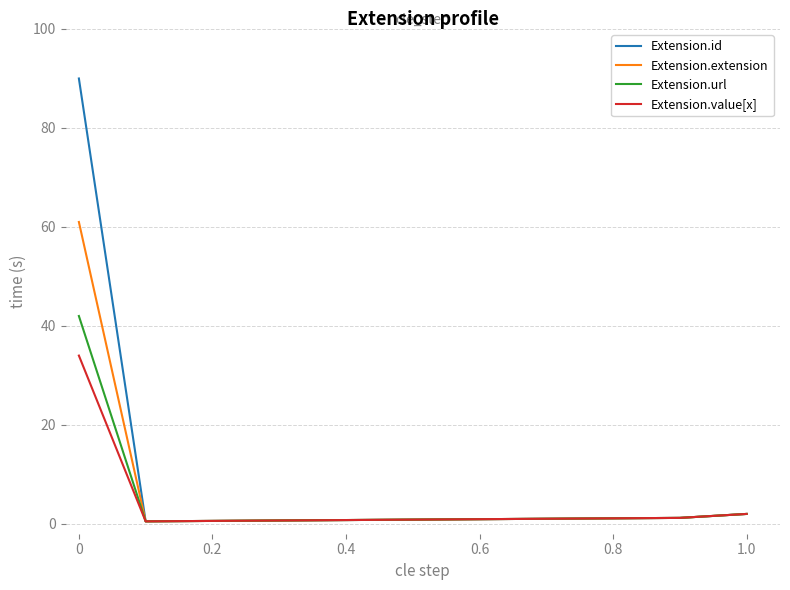

At how many categories does at least one series exceed 8?

1